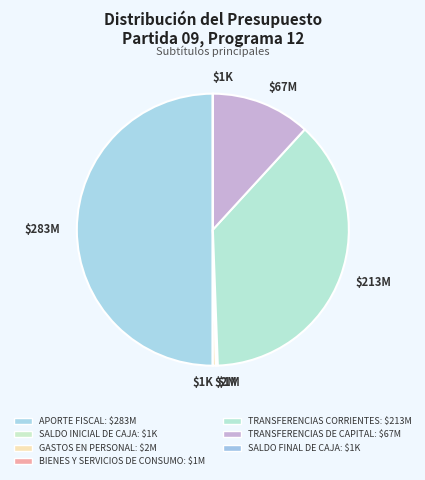

To the nearest percent, what is the difference between the SALDO FINAL DE CAJA and TRANSFERENCIAS DE CAPITAL slice percentages?

12%